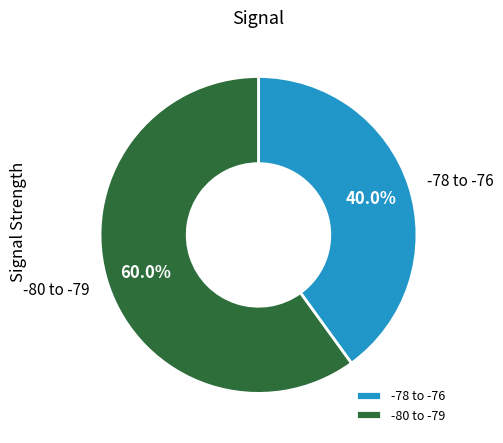

Rank the categories by value from highest to lowest.

-80 to -79, -78 to -76